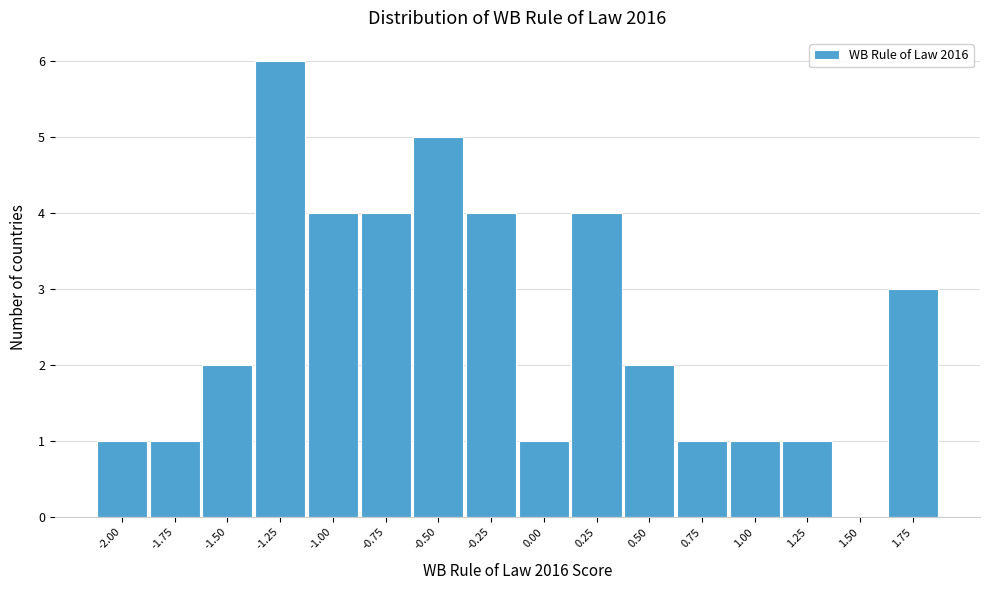

Reading left to right, list all the values displayed in this chart.

-2.00=1	-1.75=1	-1.50=2	-1.25=6	-1.00=4	-0.75=4	-0.50=5	-0.25=4	0.00=1	0.25=4	0.50=2	0.75=1	1.00=1	1.25=1	1.50=0	1.75=3